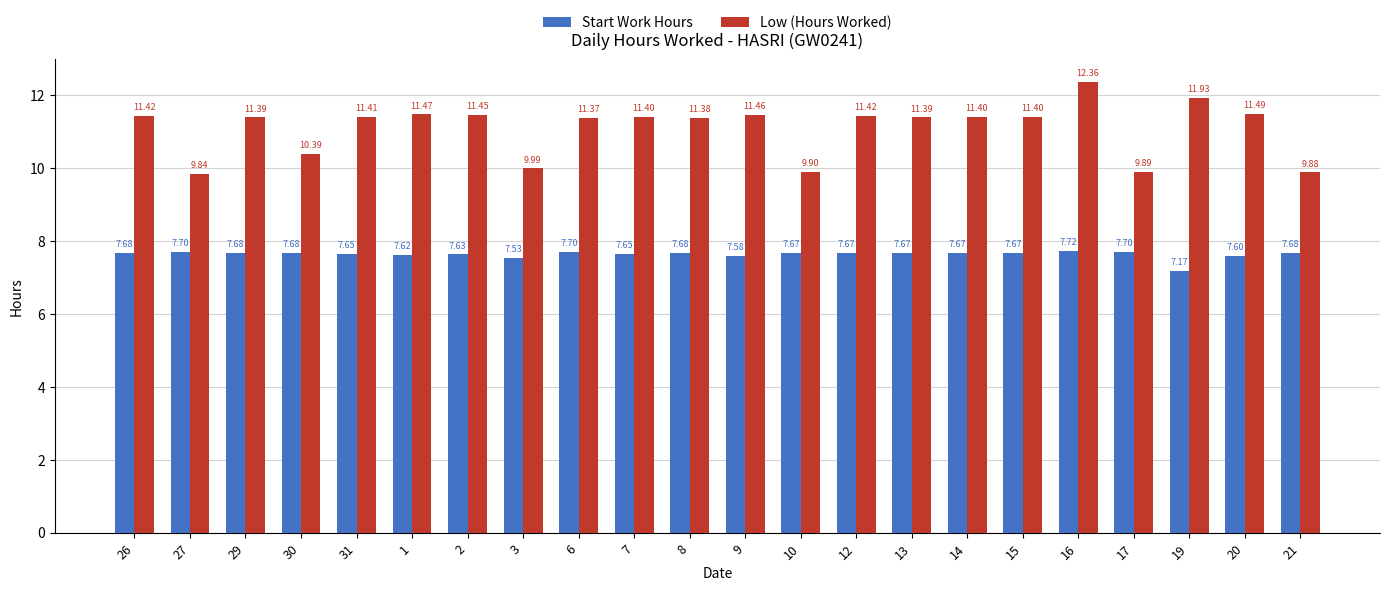

The Start Work Hours series shows 7.5 at 3. True or false?

True